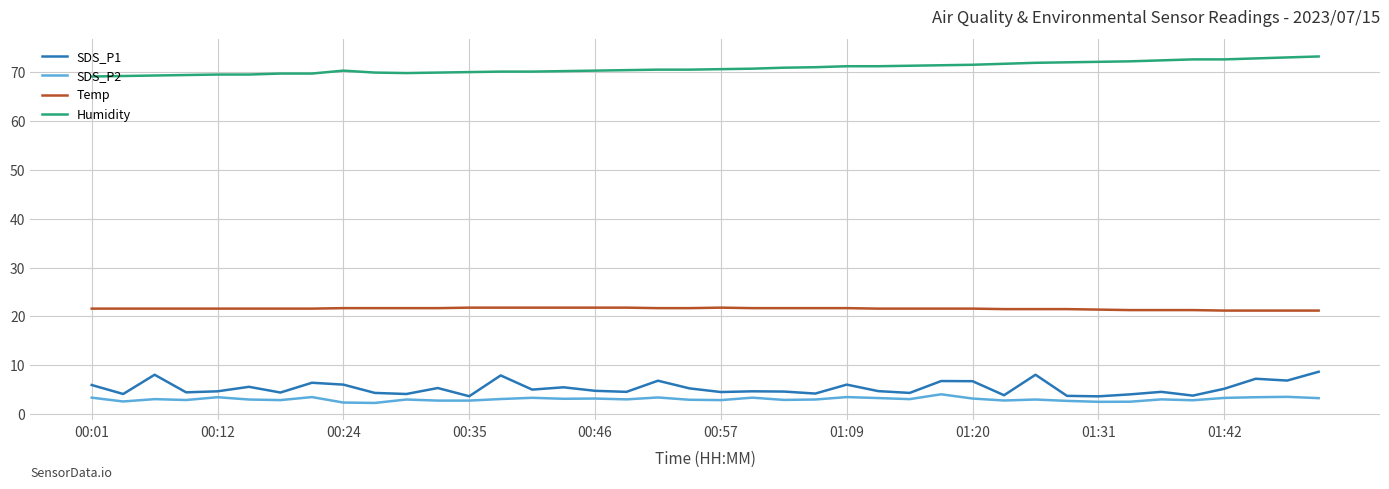

True or false: Temp and SDS_P1 cross at least once.

False